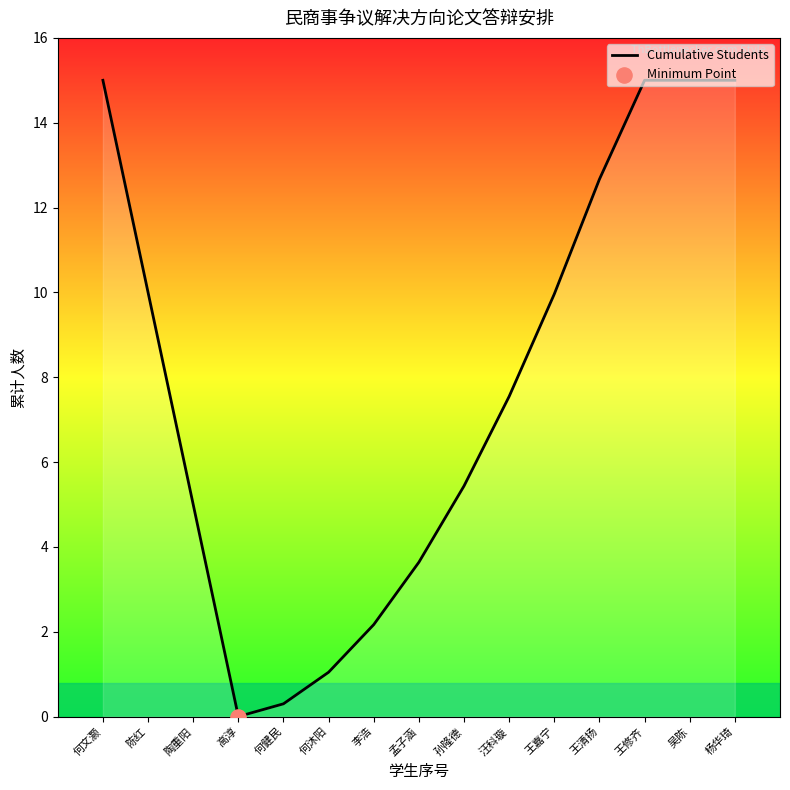

Which has a higher value, 何文灏 or 何沐阳?

何文灏